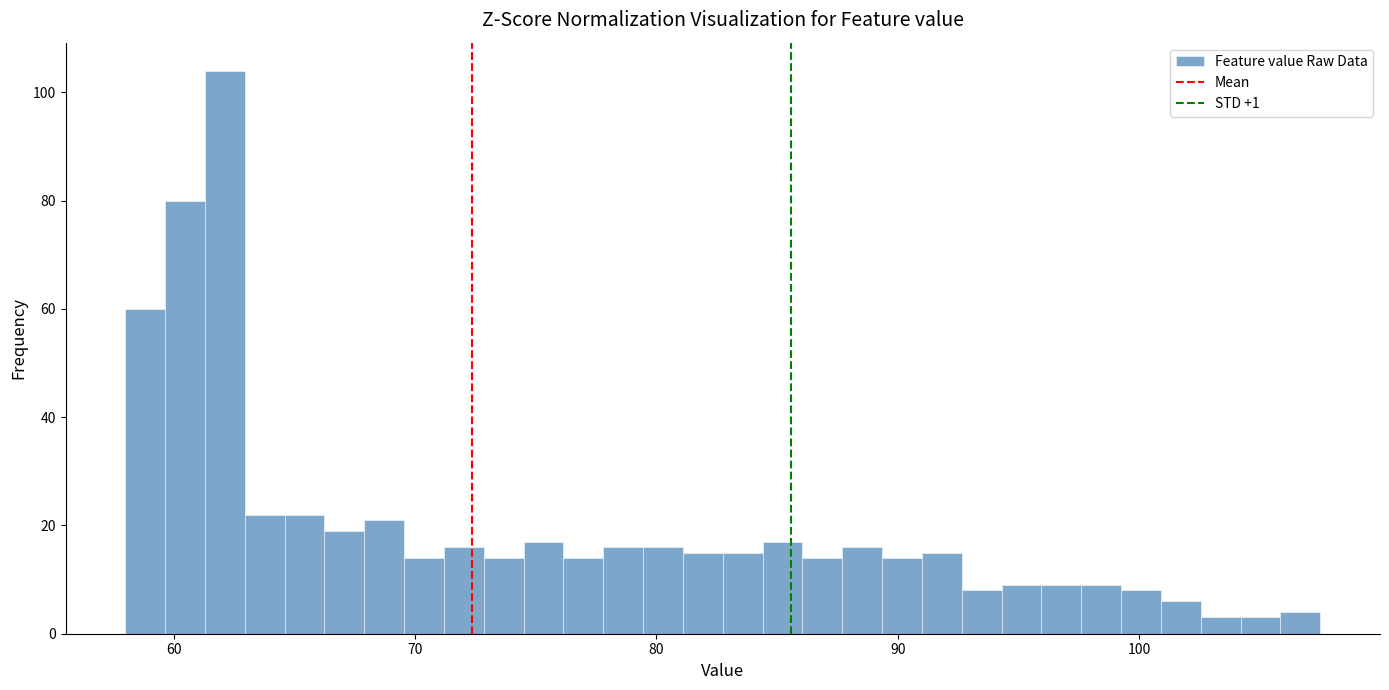

Around what value on the x-axis is the tallest bar? Give the approximate position of its centre, as read against the axis.

62